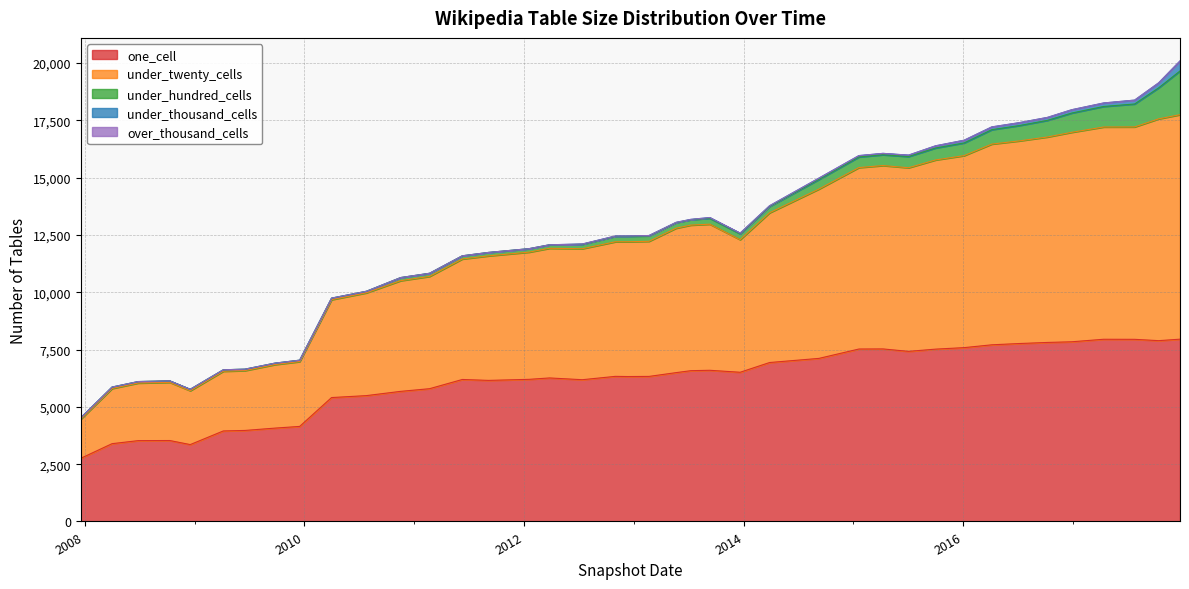

Reading left to right, transcribe all the data shown in this chart.

one_cell: 2007-12-19=2757	2008-04-01=3395	2008-06-27=3528	2008-10-10=3532	2008-12-17=3355	2009-04-06=3950	2009-06-17=3972	2009-09-25=4074	2009-12-16=4148	2010-04-01=5407	2010-07-26=5492	2010-11-17=5678	2011-02-21=5794	2011-06-10=6196	2011-09-05=6156	2012-01-18=6202	2012-03-26=6263	2012-07-13=6186	2012-10-31=6332	2012-12-11=6324	2013-02-20=6330	2013-05-21=6495	2013-07-09=6580	2013-09-10=6597	2013-12-20=6511	2014-03-28=6936	2014-09-08=7116	2015-01-19=7525	2015-04-09=7529	2015-07-03=7423	2015-10-01=7520	2016-01-04=7586	2016-04-05=7709	2016-07-04=7764	2016-10-07=7812	2016-12-27=7841	2017-04-12=7951	2017-07-24=7948	2017-10-12=7890	2017-12-22=7955
under_twenty_cells: 2007-12-19=1707	2008-04-01=2406	2008-06-27=2512	2008-10-10=2538	2008-12-17=2349	2009-04-06=2605	2009-06-17=2610	2009-09-25=2772	2009-12-16=2827	2010-04-01=4270	2010-07-26=4484	2010-11-17=4829	2011-02-21=4899	2011-06-10=5257	2011-09-05=5433	2012-01-18=5550	2012-03-26=5657	2012-07-13=5716	2012-10-31=5873	2012-12-11=5882	2013-02-20=5895	2013-05-21=6302	2013-07-09=6352	2013-09-10=6375	2013-12-20=5785	2014-03-28=6534	2014-09-08=7388	2015-01-19=7917	2015-04-09=8002	2015-07-03=8012	2015-10-01=8255	2016-01-04=8378	2016-04-05=8759	2016-07-04=8840	2016-10-07=8965	2016-12-27=9141	2017-04-12=9262	2017-07-24=9268	2017-10-12=9678	2017-12-22=9796
under_hundred_cells: 2007-12-19=63	2008-04-01=64	2008-06-27=65	2008-10-10=65	2008-12-17=64	2009-04-06=64	2009-06-17=64	2009-09-25=63	2009-12-16=63	2010-04-01=69	2010-07-26=69	2010-11-17=136	2011-02-21=137	2011-06-10=140	2011-09-05=151	2012-01-18=152	2012-03-26=154	2012-07-13=192	2012-10-31=238	2012-12-11=238	2013-02-20=239	2013-05-21=242	2013-07-09=237	2013-09-10=260	2013-12-20=257	2014-03-28=278	2014-09-08=420	2015-01-19=464	2015-04-09=471	2015-07-03=489	2015-10-01=522	2016-01-04=555	2016-04-05=629	2016-07-04=669	2016-10-07=726	2016-12-27=841	2017-04-12=896	2017-07-24=1002	2017-10-12=1355	2017-12-22=1908
under_thousand_cells: 2007-12-19=0	2008-04-01=0	2008-06-27=0	2008-10-10=0	2008-12-17=0	2009-04-06=0	2009-06-17=0	2009-09-25=0	2009-12-16=0	2010-04-01=0	2010-07-26=0	2010-11-17=0	2011-02-21=0	2011-06-10=0	2011-09-05=0	2012-01-18=0	2012-03-26=0	2012-07-13=14	2012-10-31=14	2012-12-11=14	2013-02-20=14	2013-05-21=14	2013-07-09=14	2013-09-10=30	2013-12-20=30	2014-03-28=30	2014-09-08=59	2015-01-19=60	2015-04-09=61	2015-07-03=62	2015-10-01=96	2016-01-04=118	2016-04-05=121	2016-07-04=127	2016-10-07=129	2016-12-27=145	2017-04-12=153	2017-07-24=169	2017-10-12=218	2017-12-22=438
over_thousand_cells: 2007-12-19=0	2008-04-01=0	2008-06-27=0	2008-10-10=0	2008-12-17=0	2009-04-06=0	2009-06-17=0	2009-09-25=0	2009-12-16=0	2010-04-01=0	2010-07-26=0	2010-11-17=0	2011-02-21=0	2011-06-10=0	2011-09-05=0	2012-01-18=0	2012-03-26=0	2012-07-13=0	2012-10-31=0	2012-12-11=0	2013-02-20=0	2013-05-21=0	2013-07-09=0	2013-09-10=0	2013-12-20=0	2014-03-28=0	2014-09-08=0	2015-01-19=0	2015-04-09=0	2015-07-03=0	2015-10-01=0	2016-01-04=0	2016-04-05=0	2016-07-04=0	2016-10-07=0	2016-12-27=0	2017-04-12=0	2017-07-24=0	2017-10-12=0	2017-12-22=0